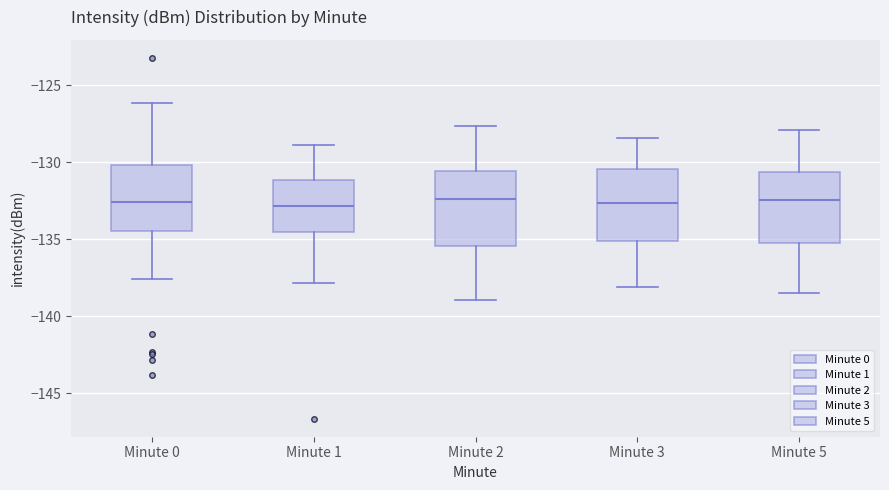

Reading left to right, transcribe this box plot: for each box, give where its median line is, the range the box spans, and where its two whiskers end, as read against the y-axis. The values are not printed on the chart, so give them approximately, as read against the axis.

Minute 0: median -132.5, box -134.5 to -130.0, whiskers -137.5 to -126.0
Minute 1: median -133.0, box -134.5 to -131.0, whiskers -138.0 to -129.0
Minute 2: median -132.5, box -135.5 to -130.5, whiskers -139.0 to -127.5
Minute 3: median -132.5, box -135.0 to -130.5, whiskers -138.0 to -128.5
Minute 5: median -132.5, box -135.0 to -130.5, whiskers -138.5 to -128.0